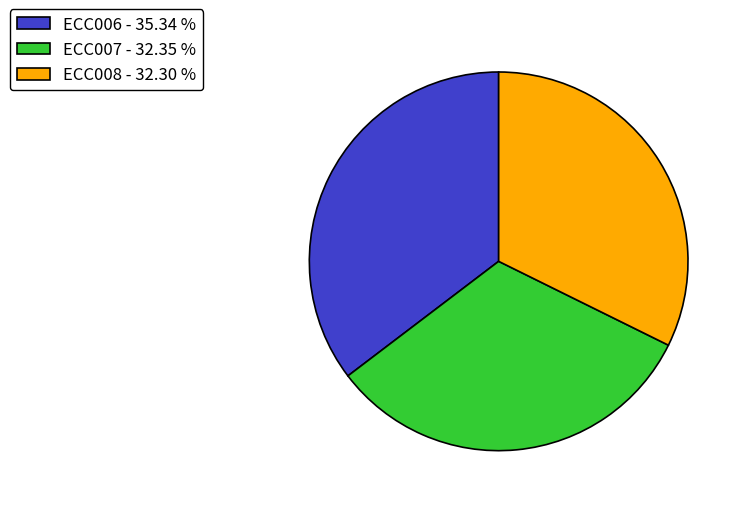

Is ECC006 - 35.34 % the majority of the pie?

No